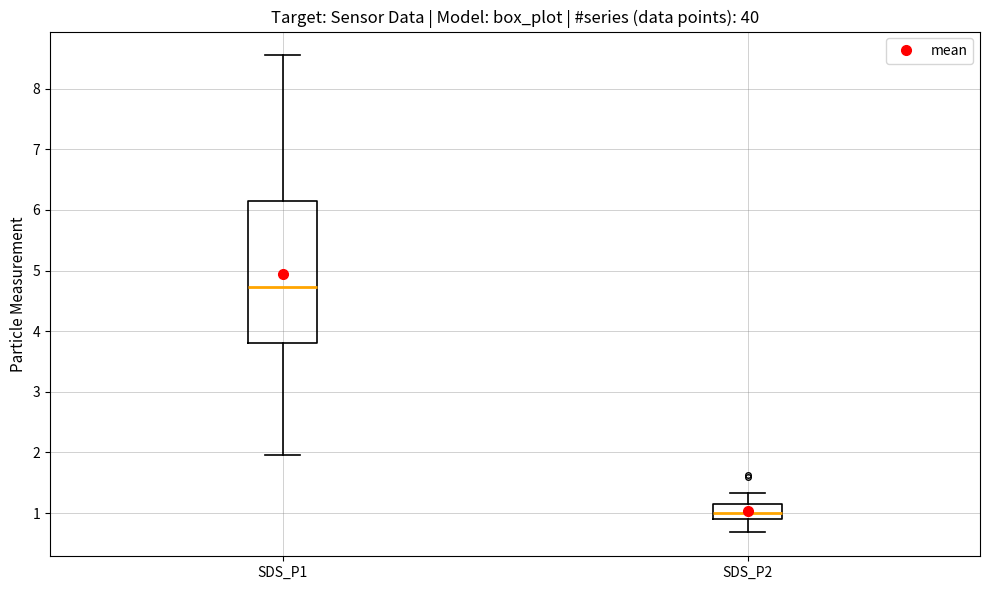

Which box is the tallest, from its lower edge to its upper edge?

SDS_P1